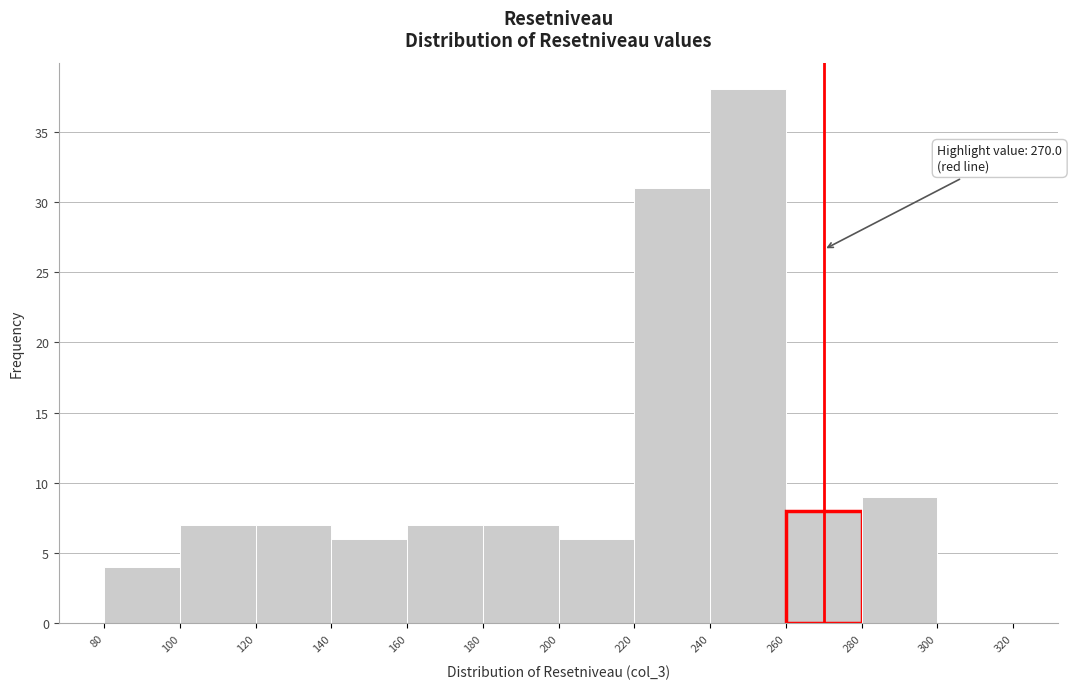

Over which range of the x-axis is the bar tallest?

240 to 260